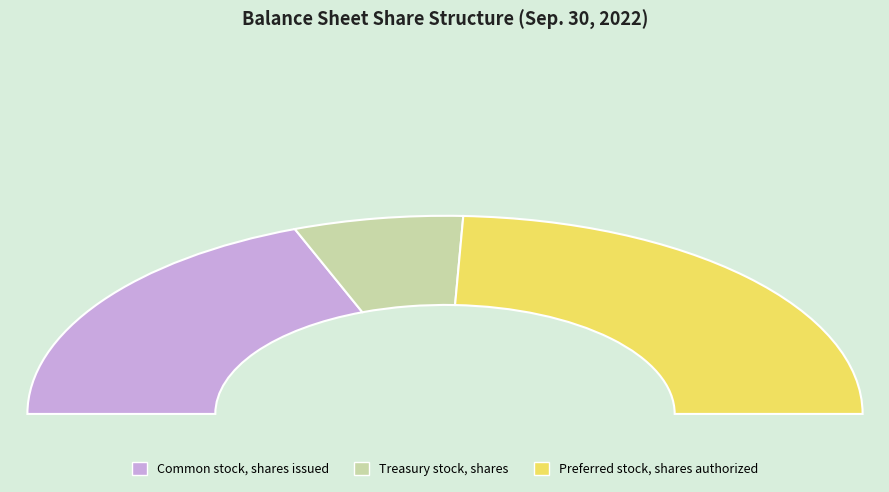

To the nearest percent, what portion does Treasury stock, shares represent?

13%